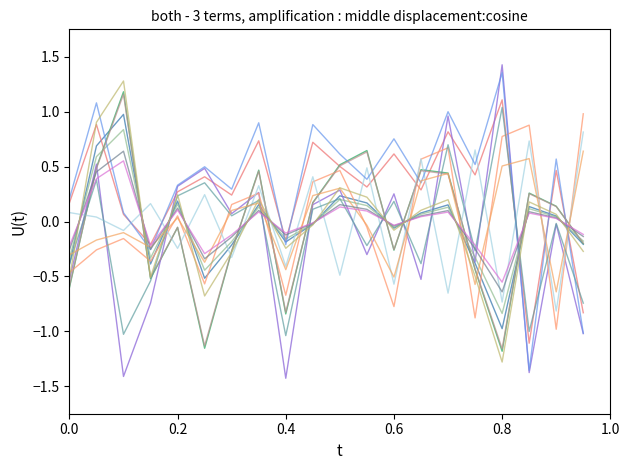

How many lines are shown in the chart?

14